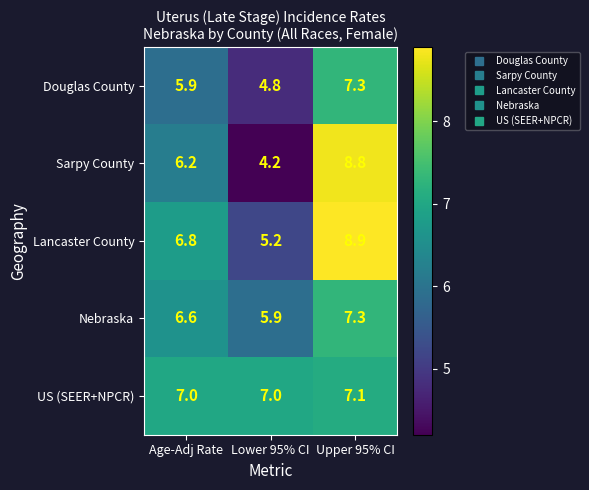

What is the total value across all series at Age-Adj Rate?

32.5